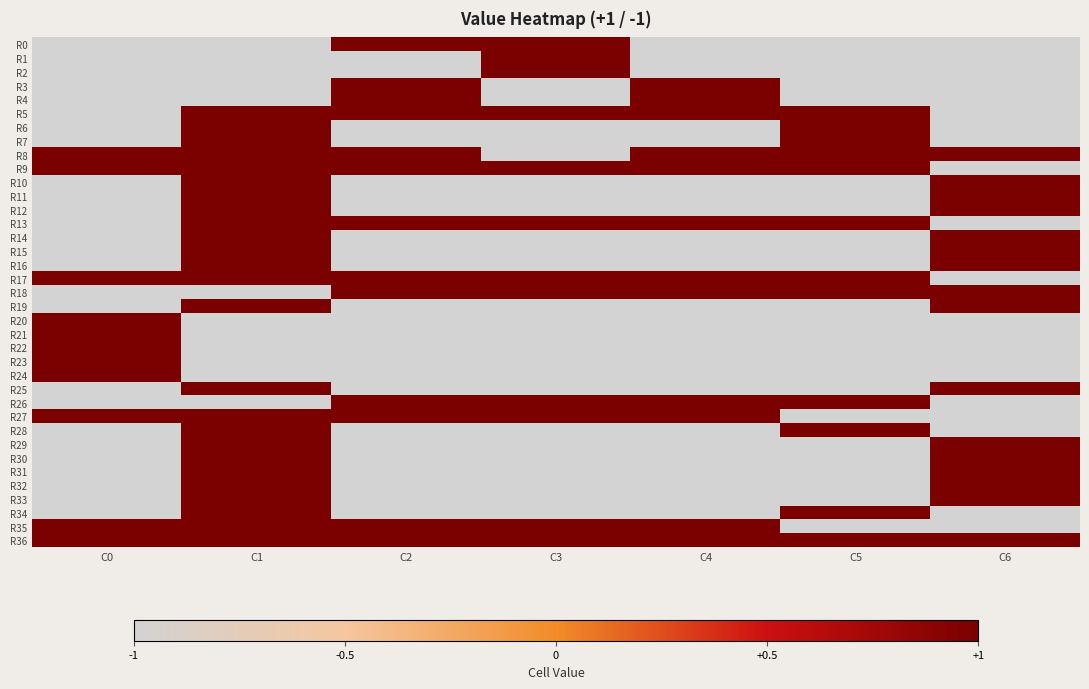

What is the spread (max minus min) of values at C6?

2